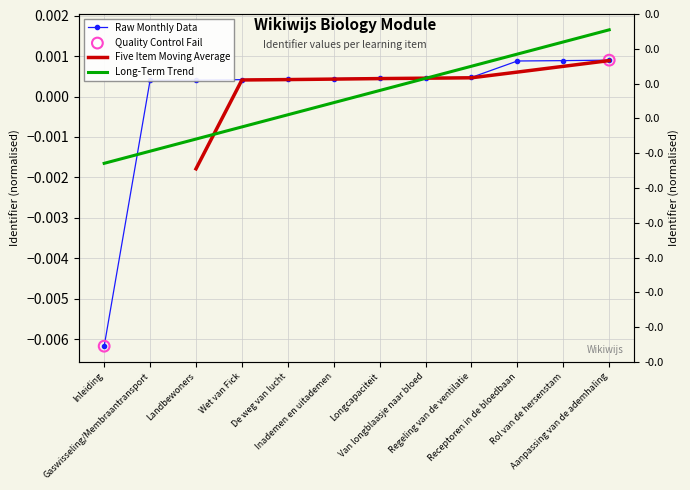

Which has a higher value, De weg van lucht or Landbewoners?

De weg van lucht